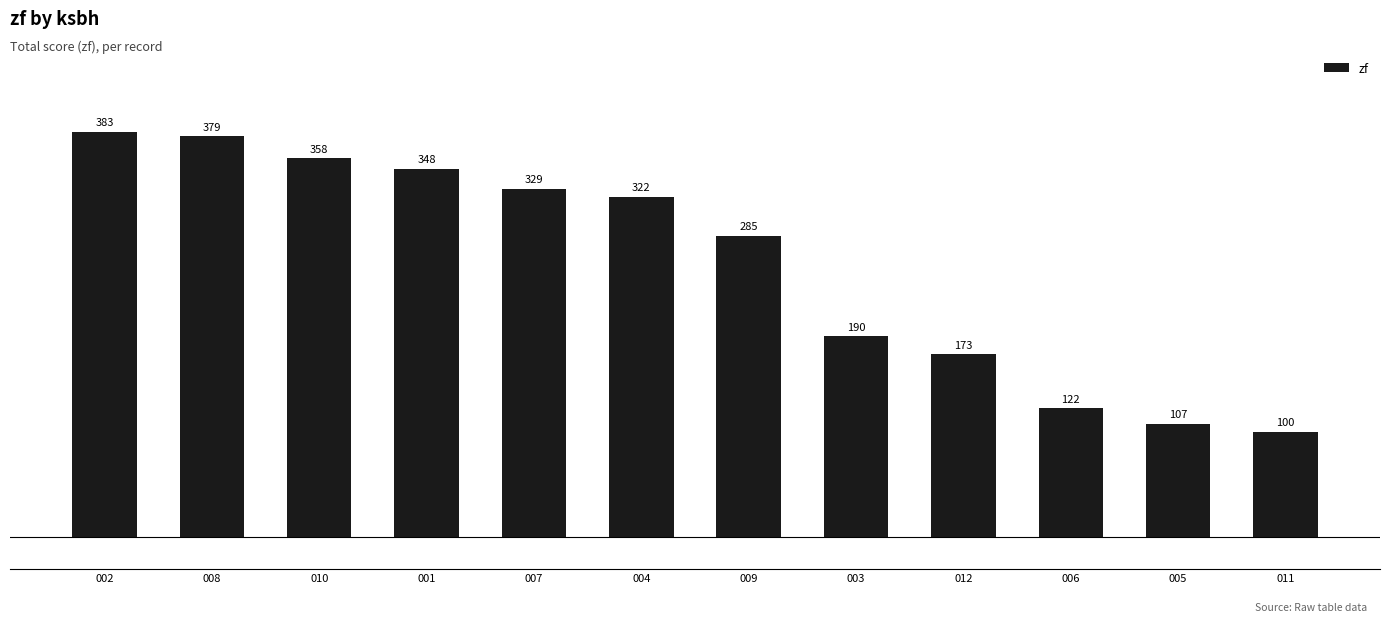

Rank the categories by value from lowest to highest.

011, 005, 006, 012, 003, 009, 004, 007, 001, 010, 008, 002